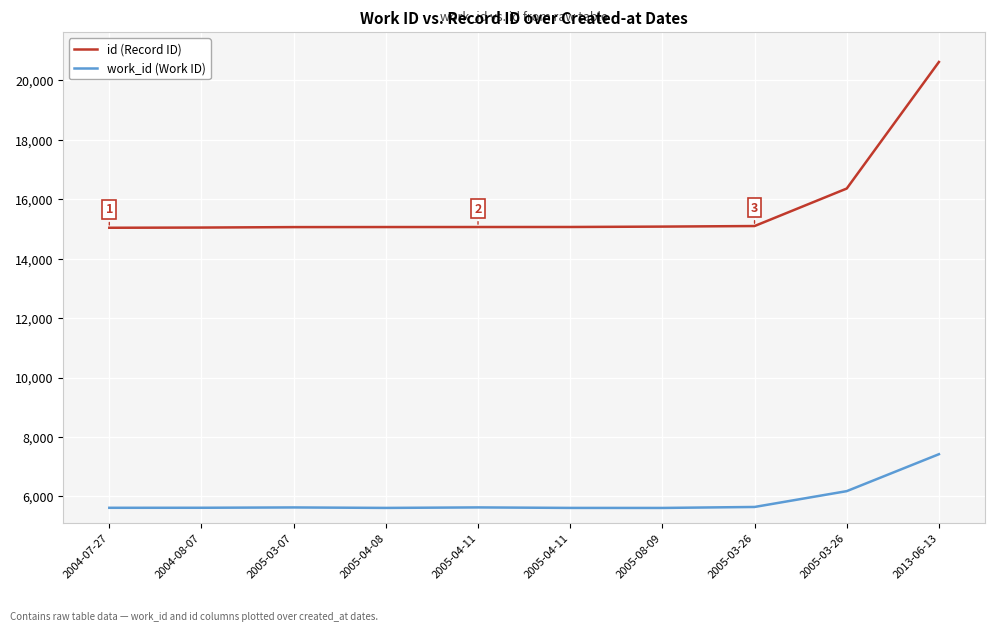

Does the chart have visible grid lines?

Yes